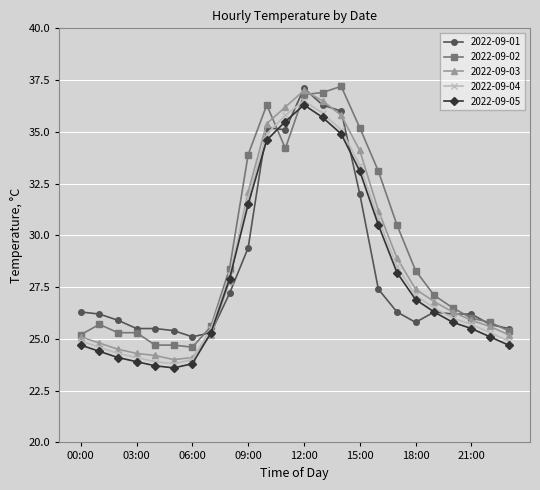

After their last crossing, which series has the higher values: 2022-09-02 or 2022-09-05?

2022-09-02